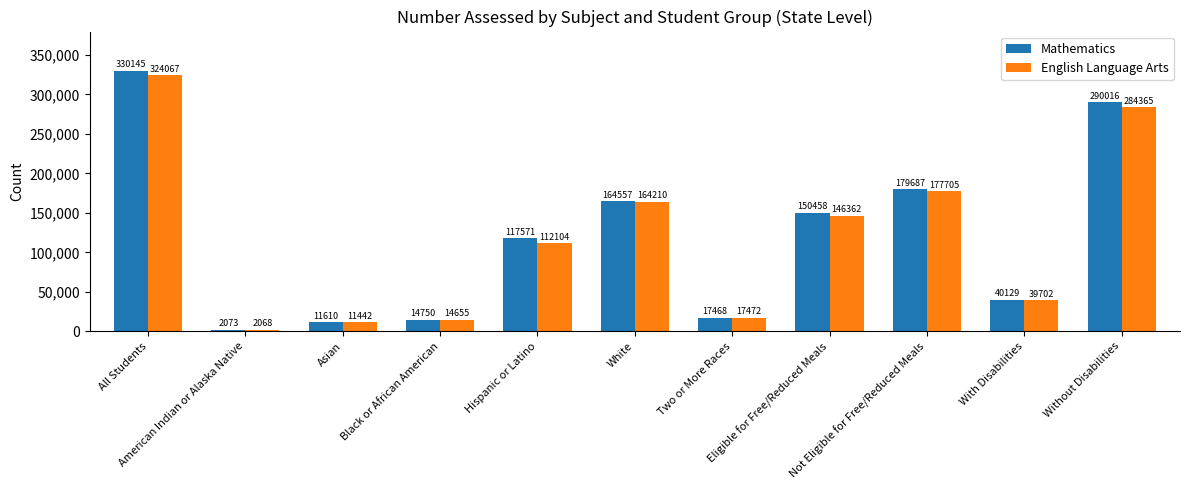

What is the total value across all series at Asian?

23052